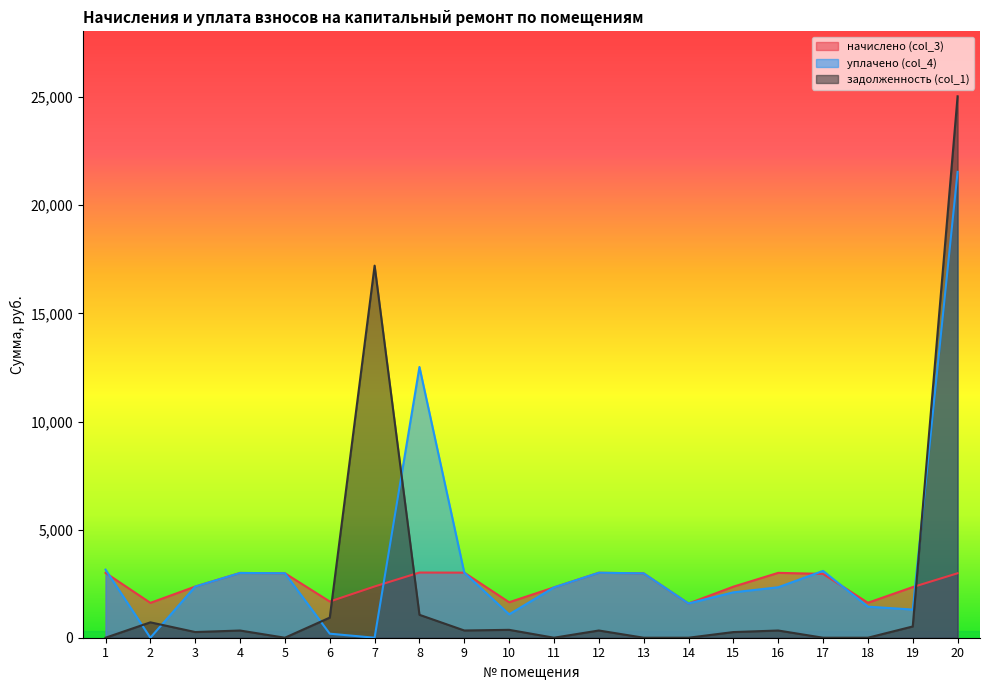

What is the sum of the начислено (col_3) values at 12 and 9?

6015.0